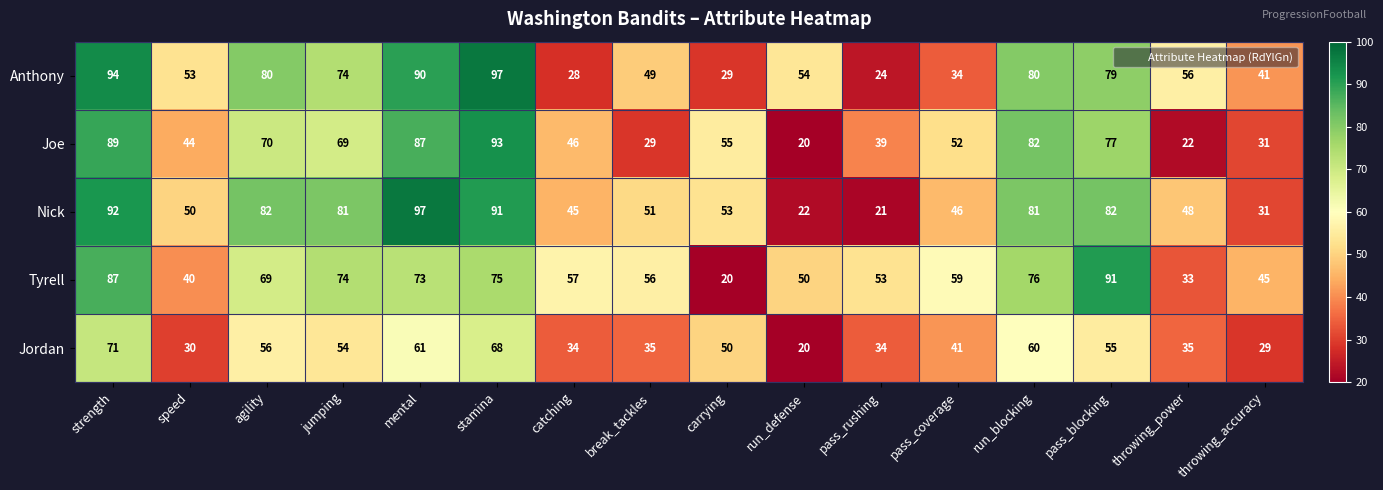

What is the sum of the Joe values at pass_rushing and mental?

126